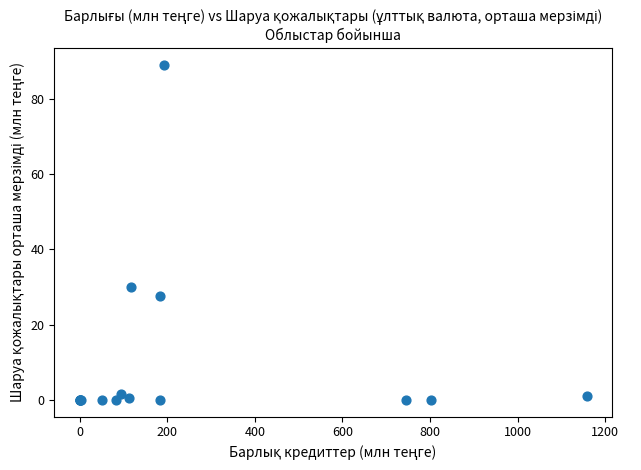

What Y value in the scatter plot is closest to 44?

30.0